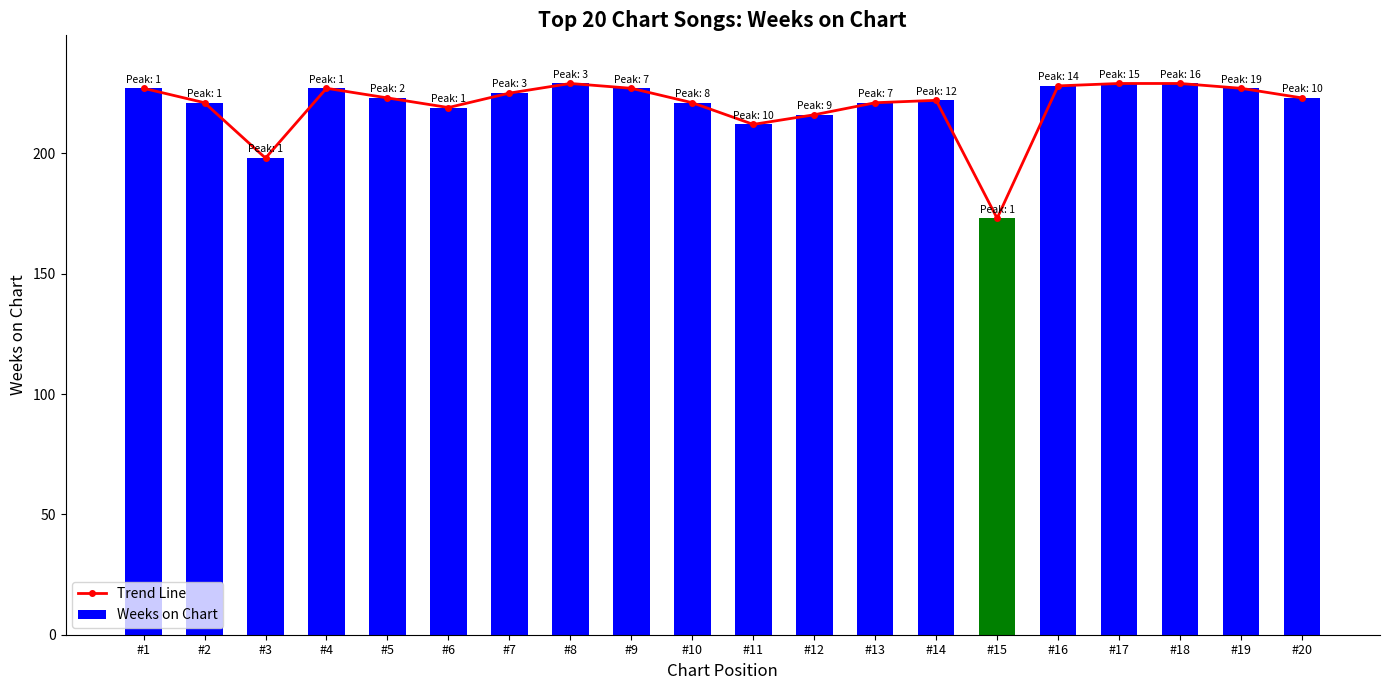

The Trend Line series shows 298 at #19. True or false?

False